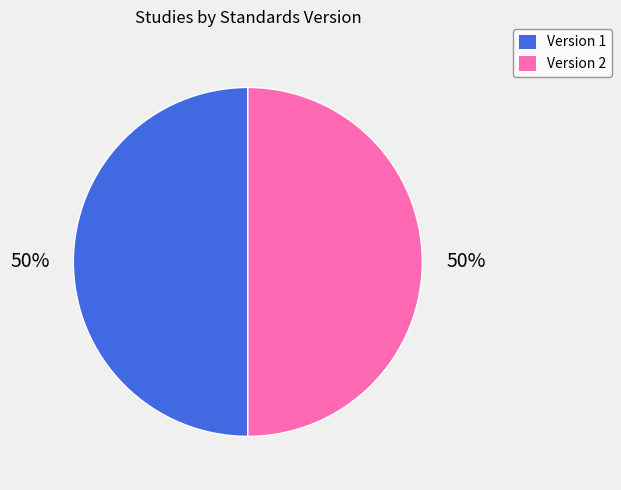

Is it true that Version 1 is 50% of the pie?

True